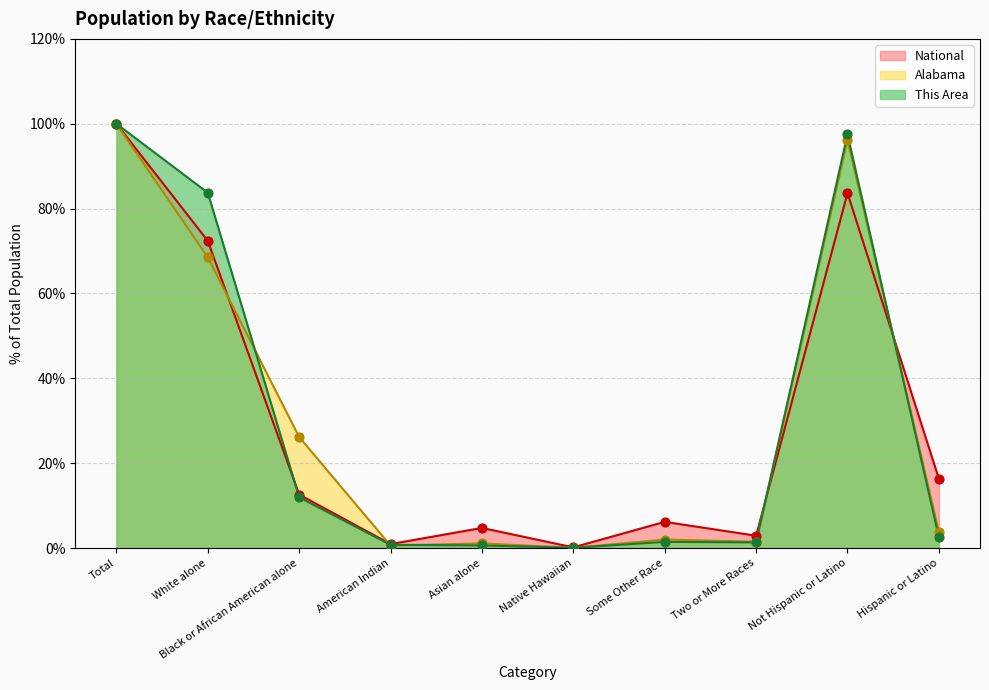

At which category is the sum across all series the highest?

Total